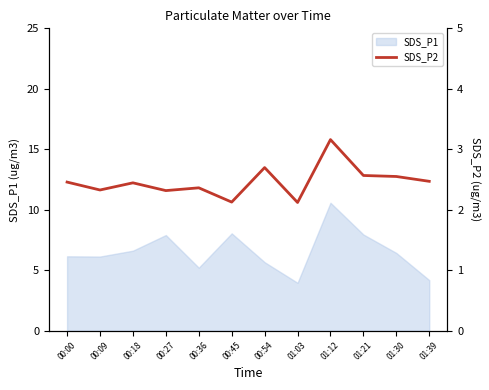

Is it true that SDS_P1 equals 2.6 at 01:21?

False